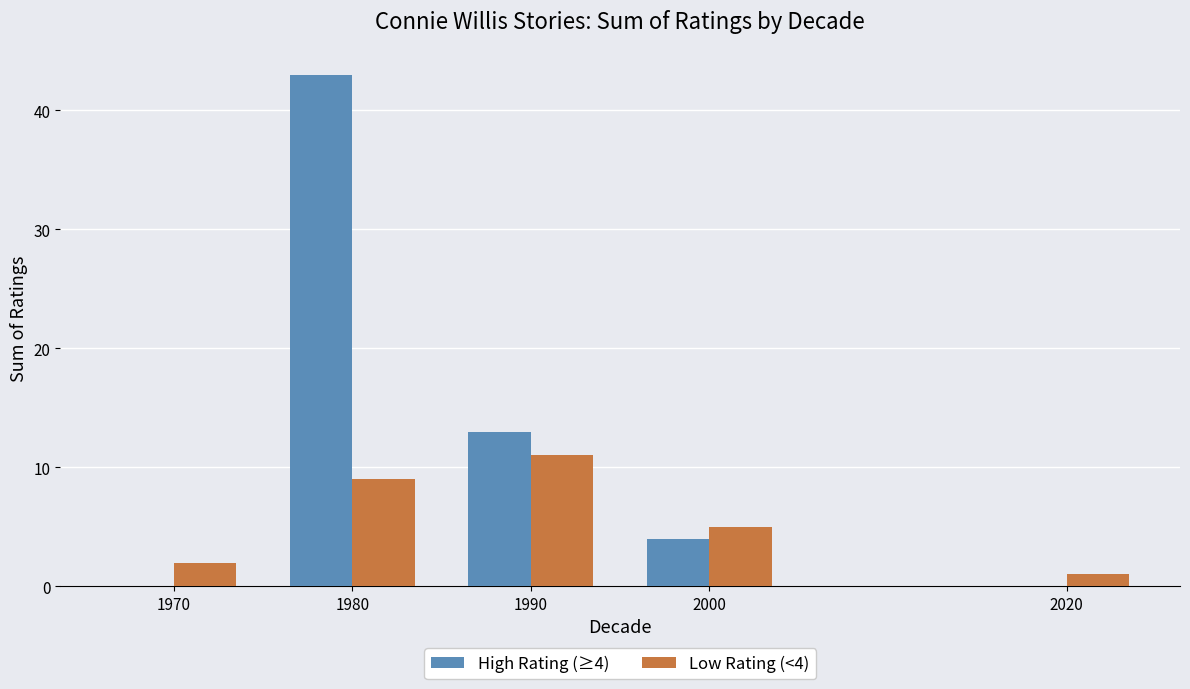

Which series has the largest range (max minus min)?

High Rating (≥4)